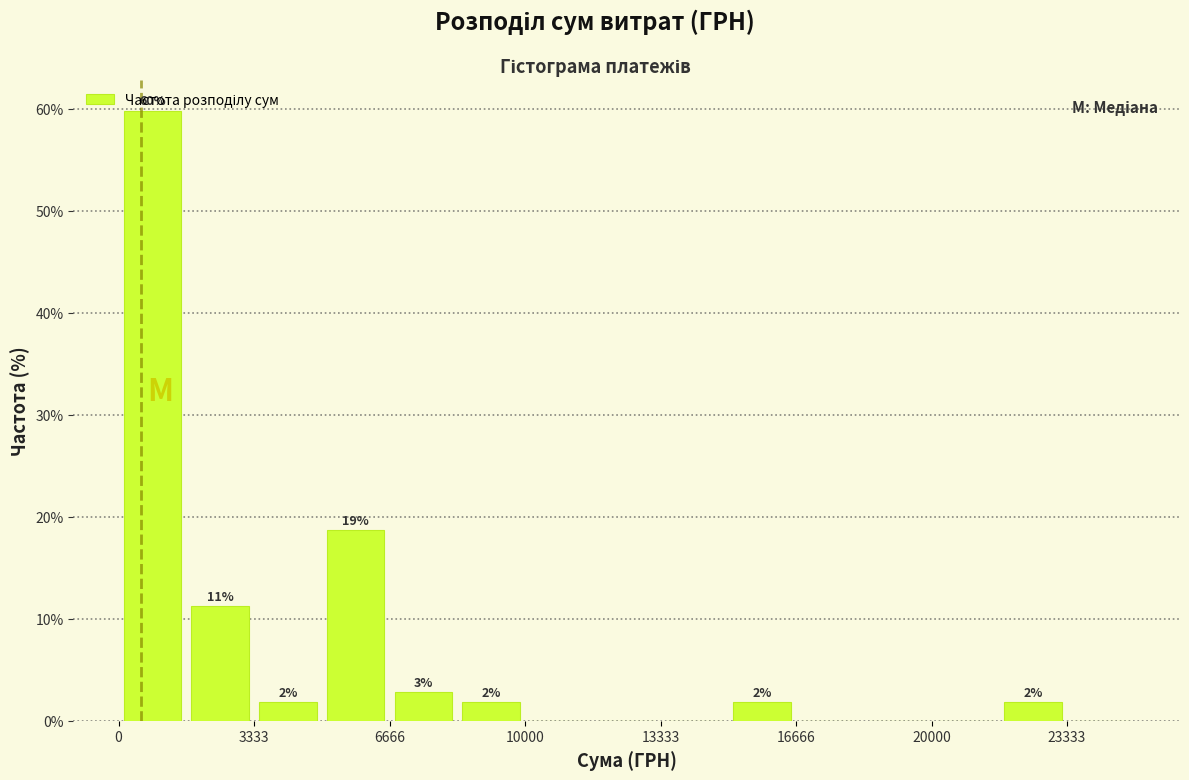

Read against the x-axis, roughly where is the centre of the tallest bar?

1000